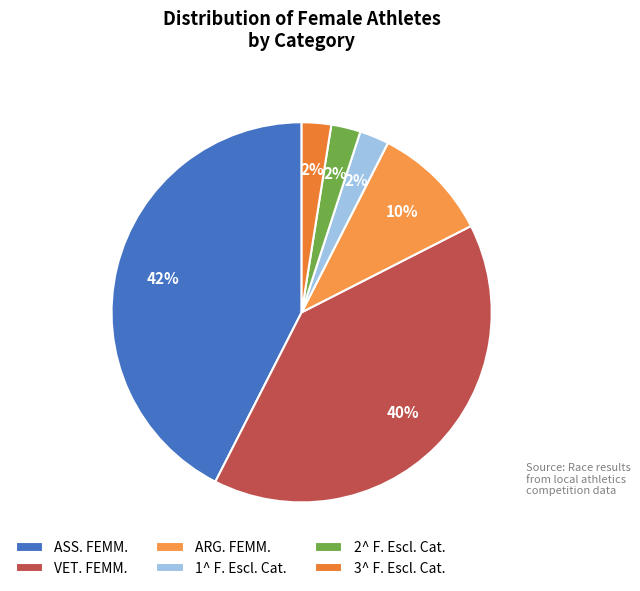

Is there any slice that represents more than half of the pie?

No